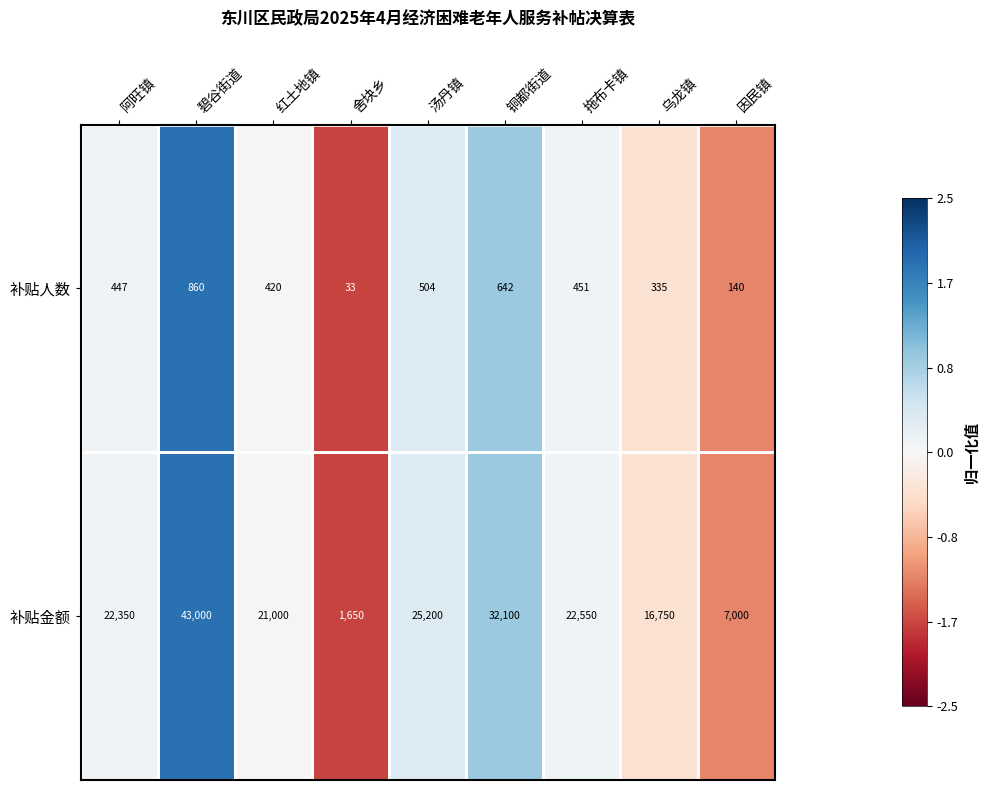

What is the total value across all series at 因民镇?

7140